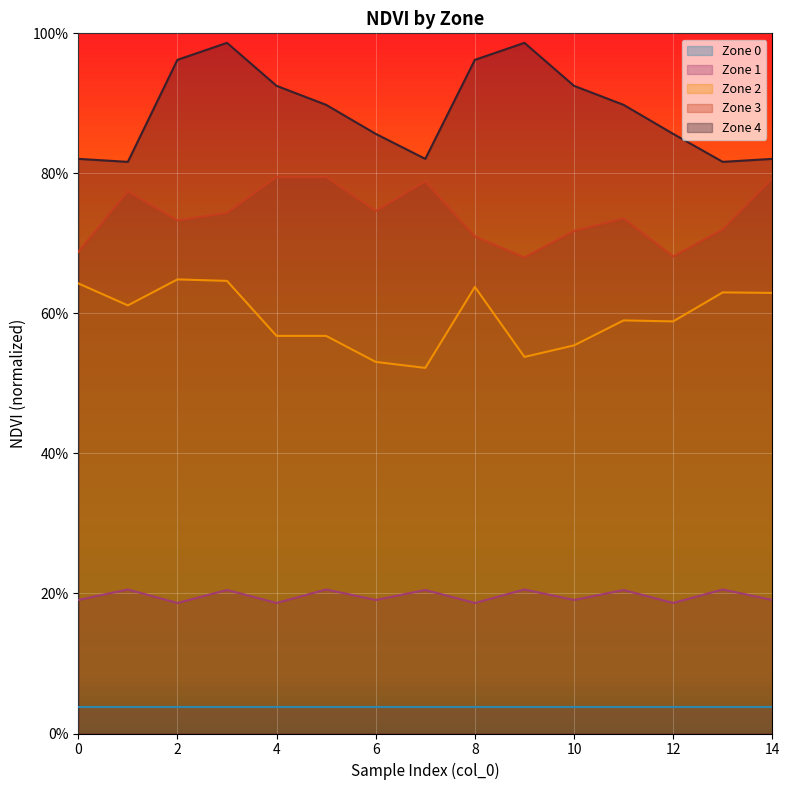

Which category has the lowest value in the Zone 1 series?

2